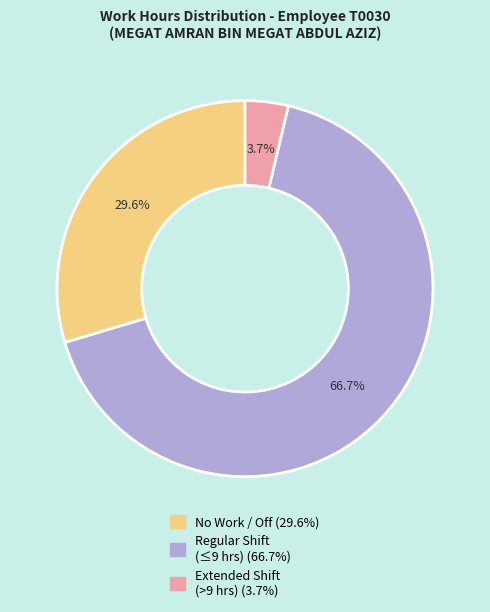

Does any single category account for the majority?

Yes